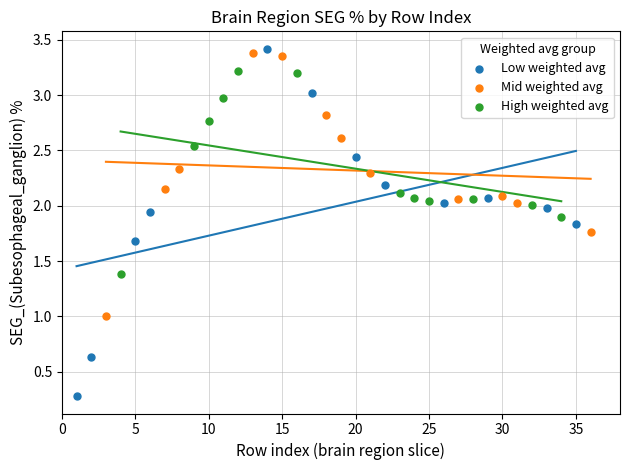

Which series has the largest Y range (max minus min)?

Low weighted avg